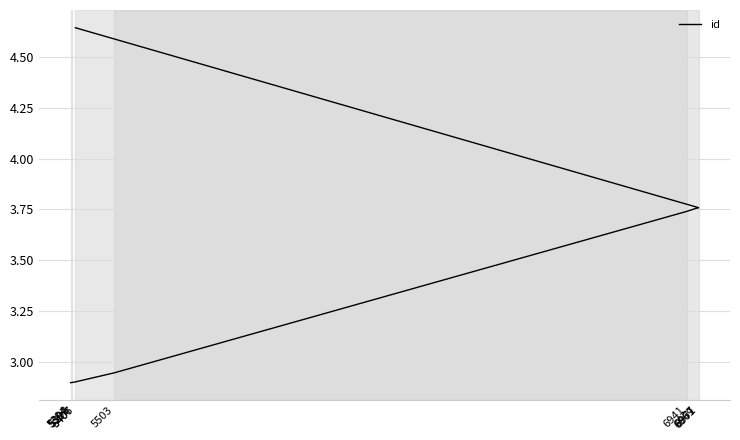

What is the label of the 1st point from the left?

5394